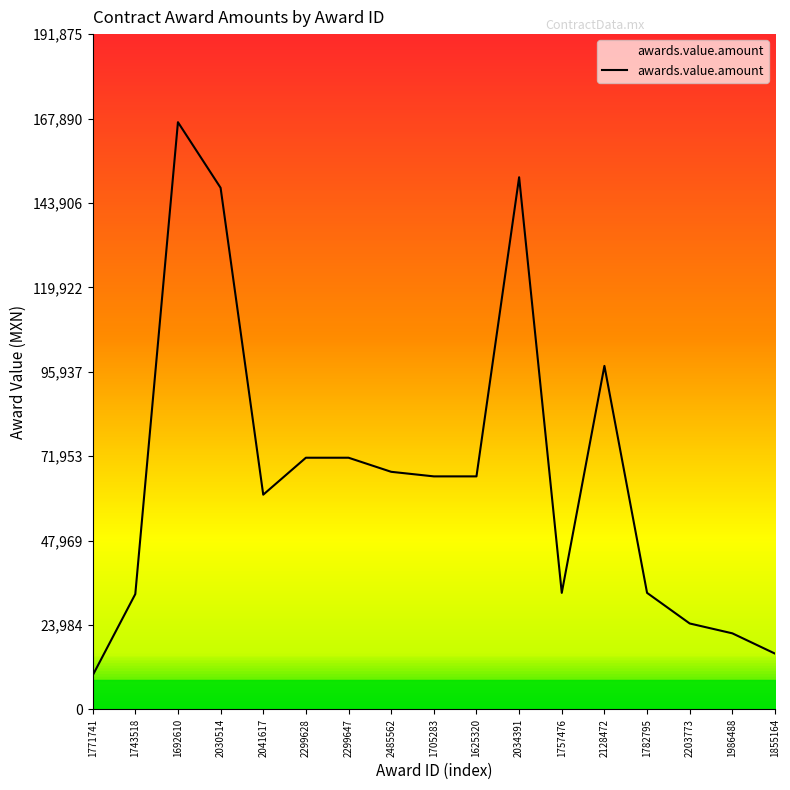

Is it true that the value at 2299647 is 71500.0?

True